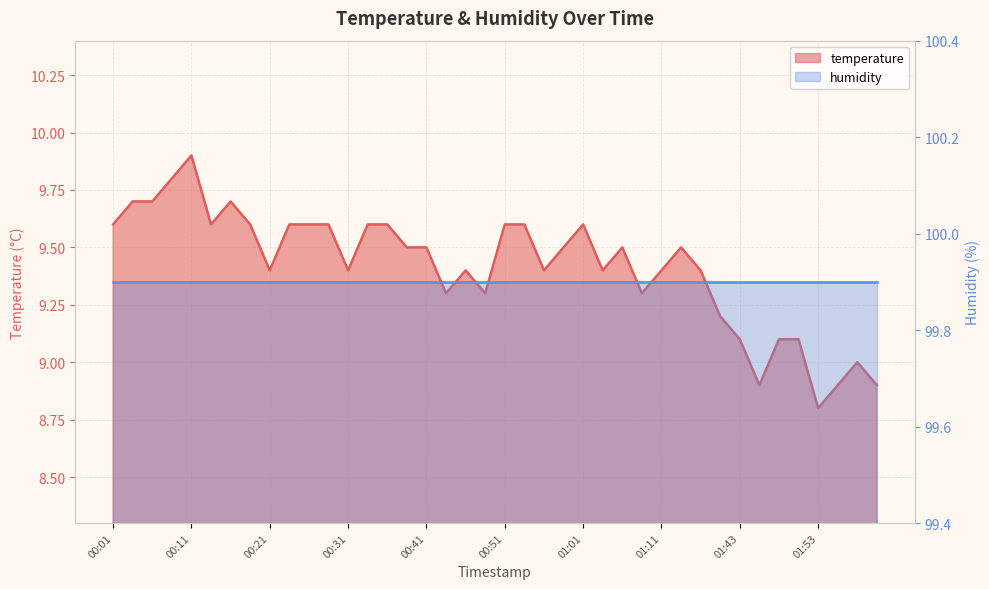

Between 01:43 and 00:28, which is larger?

00:28